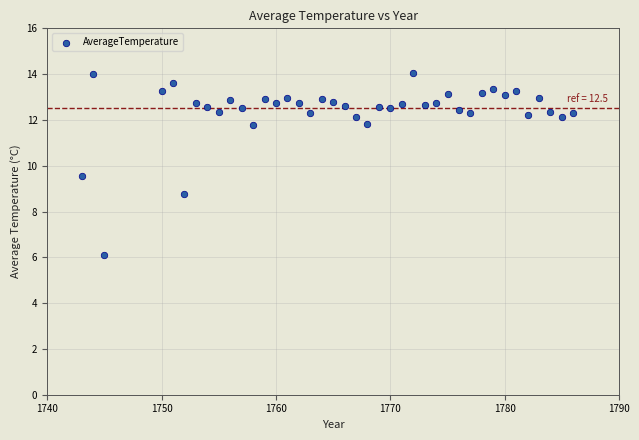

What is the range of X values (max minus min)?

43.0